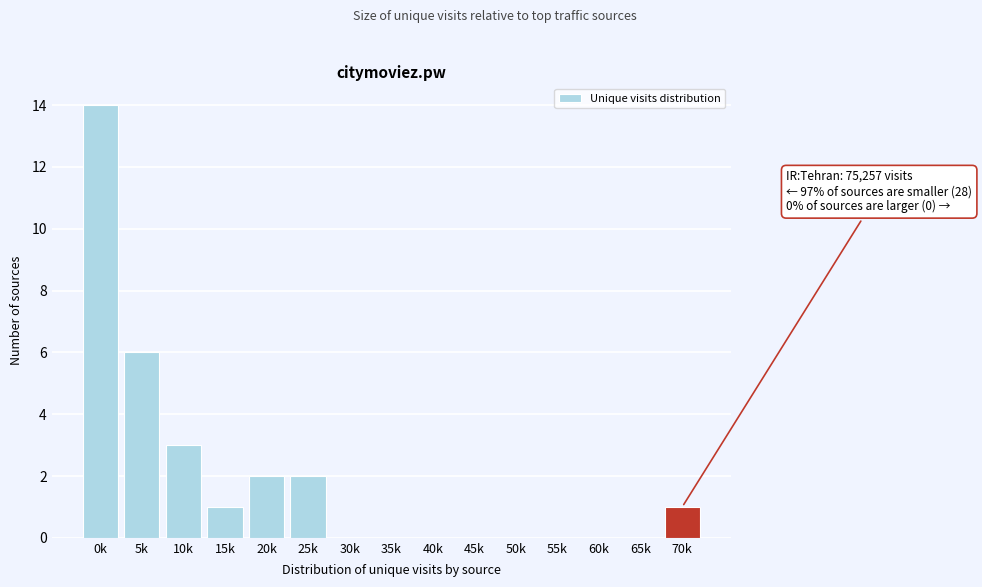

Reading left to right, what are all the values shown in this chart?

0k=14	5k=6	10k=3	15k=1	20k=2	25k=2	30k=0	35k=0	40k=0	45k=0	50k=0	55k=0	60k=0	65k=0	70k=1